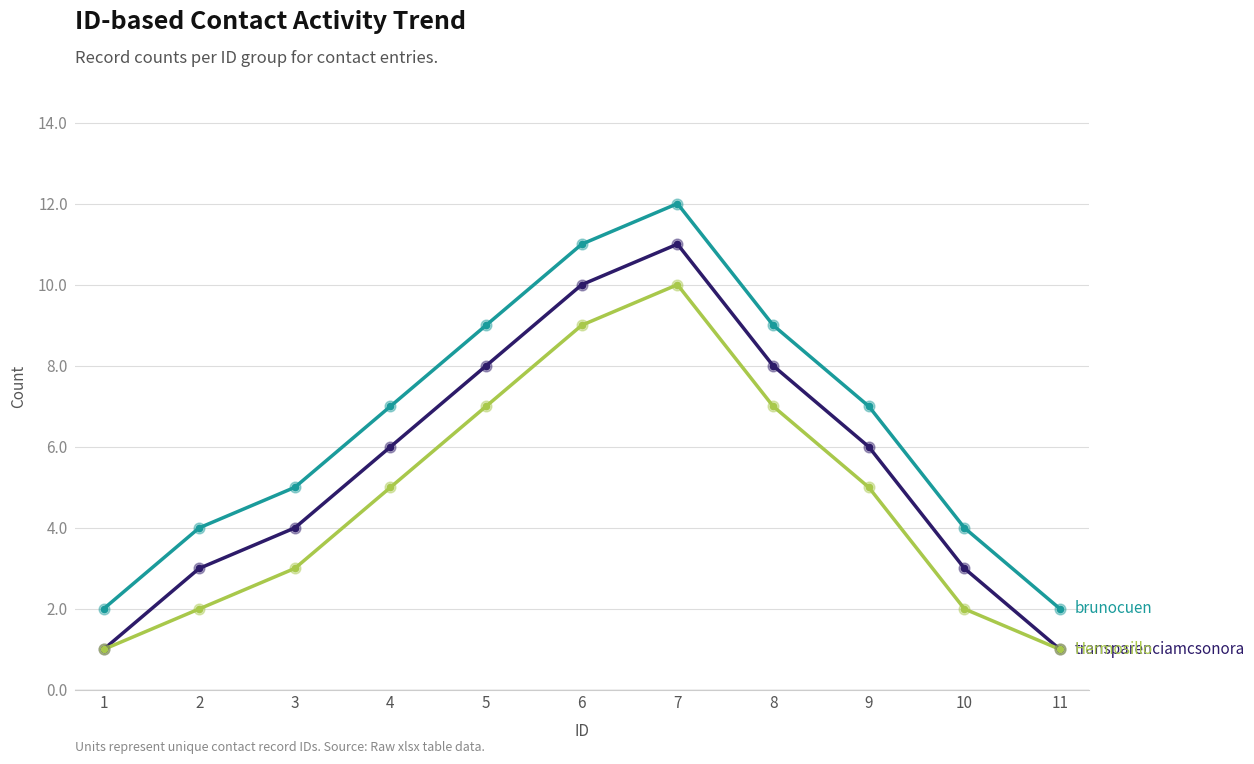

At which category is the sum across all series the highest?

7